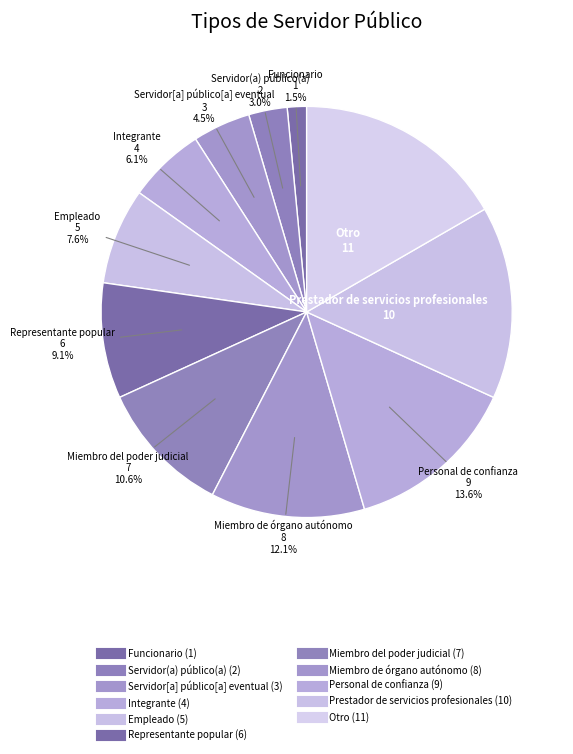

To the nearest percent, what percentage of the pie is Servidor[a] público[a] eventual?

5%